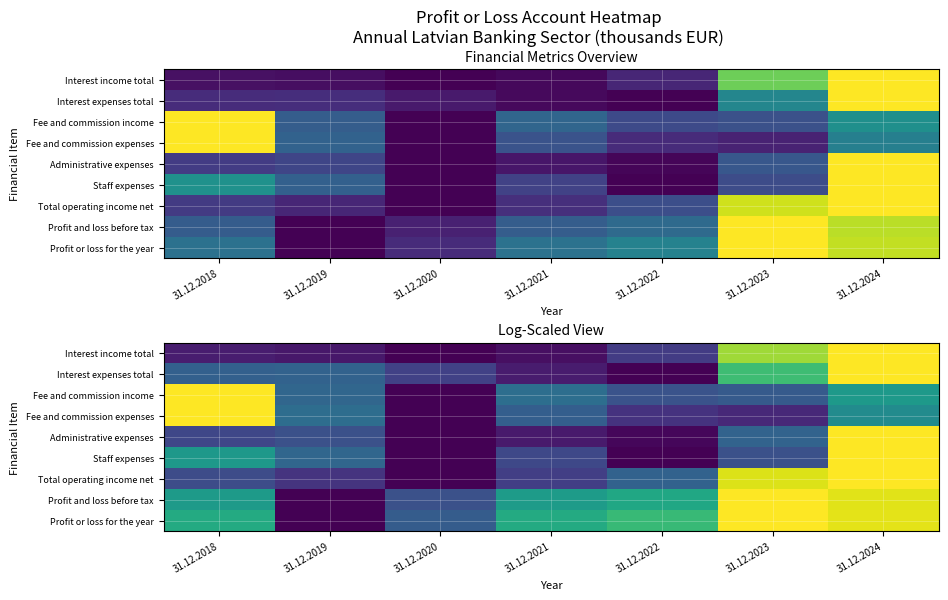

The value of Profit or loss for the year at 31.12.2024 is 0.5. True or false?

False